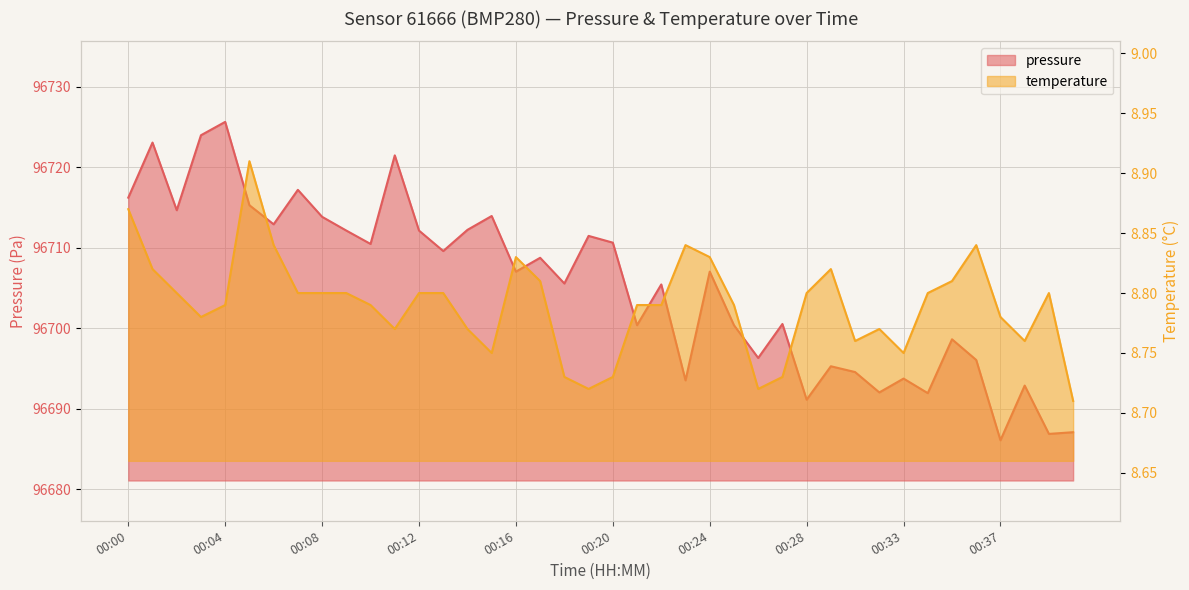

Rank the series by their maximum value, from highest to lowest.

pressure, temperature